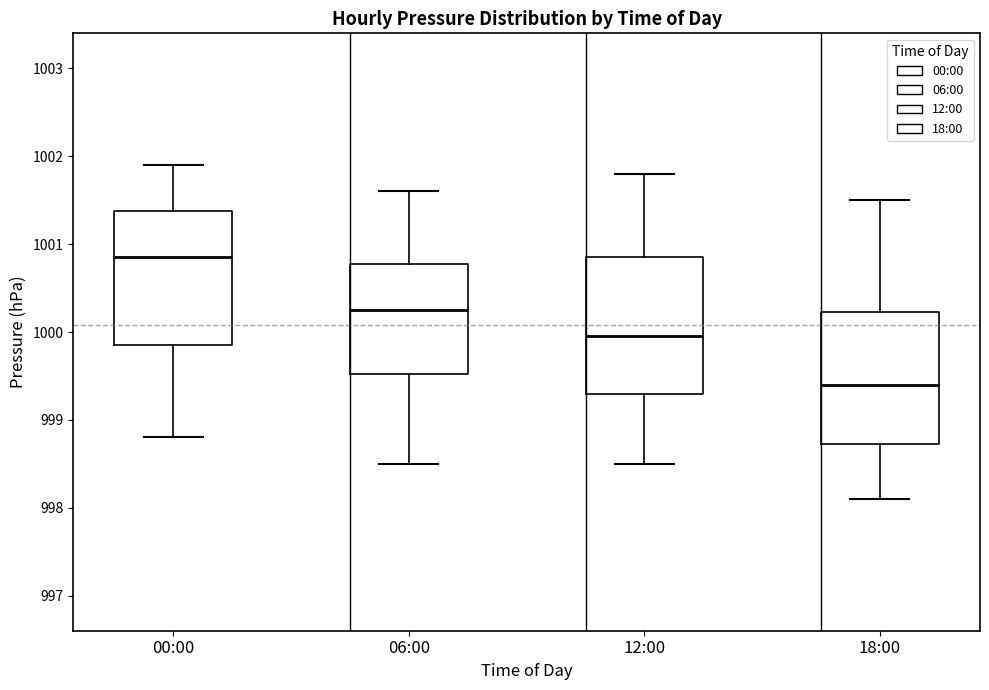

Reading left to right, read every box against the y-axis: the position of its median line, the range the box covers, and the ends of its whiskers. The values are not printed on the chart, so give them approximately, as read against the axis.

00:00: median 1000.9, box 999.9 to 1001.4, whiskers 998.8 to 1001.9
06:00: median 1000.3, box 999.5 to 1000.8, whiskers 998.5 to 1001.6
12:00: median 1000.0, box 999.3 to 1000.9, whiskers 998.5 to 1001.8
18:00: median 999.4, box 998.7 to 1000.2, whiskers 998.1 to 1001.5